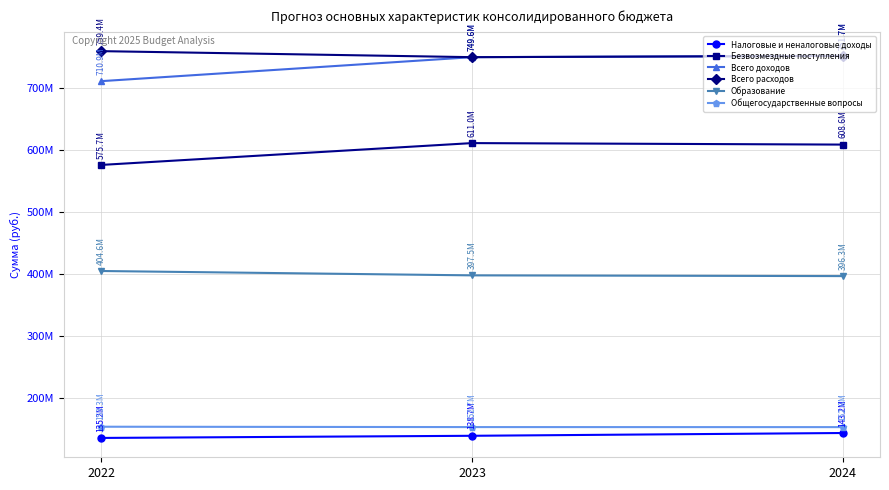

What is the maximum value for Общегосударственные вопросы?

153286555